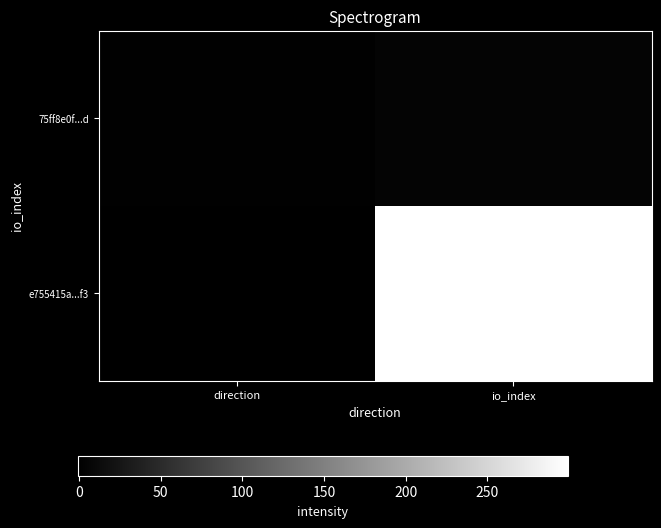

Which category has the highest value across all series?

io_index